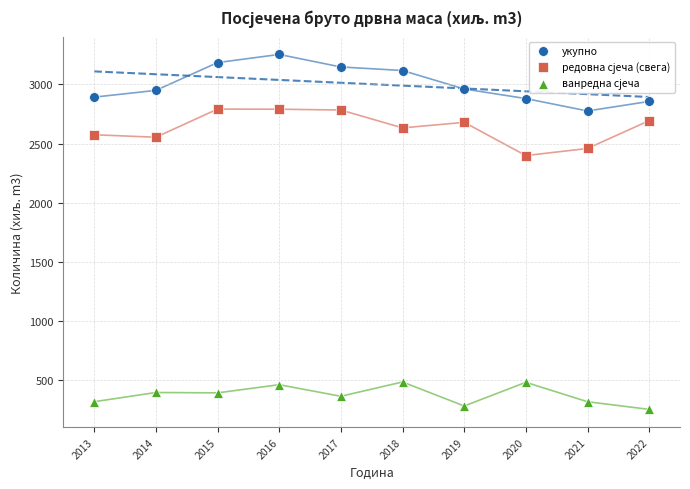

Across all series, what Y value is closest to 1753?

2399.0